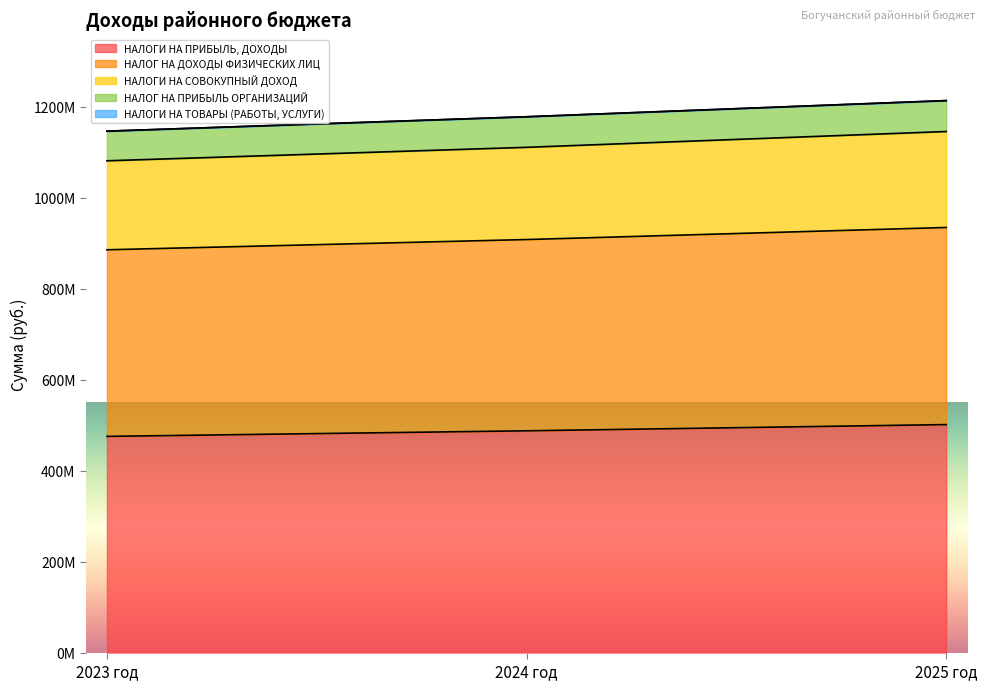

Does the chart display data point markers on the line(s)?

No